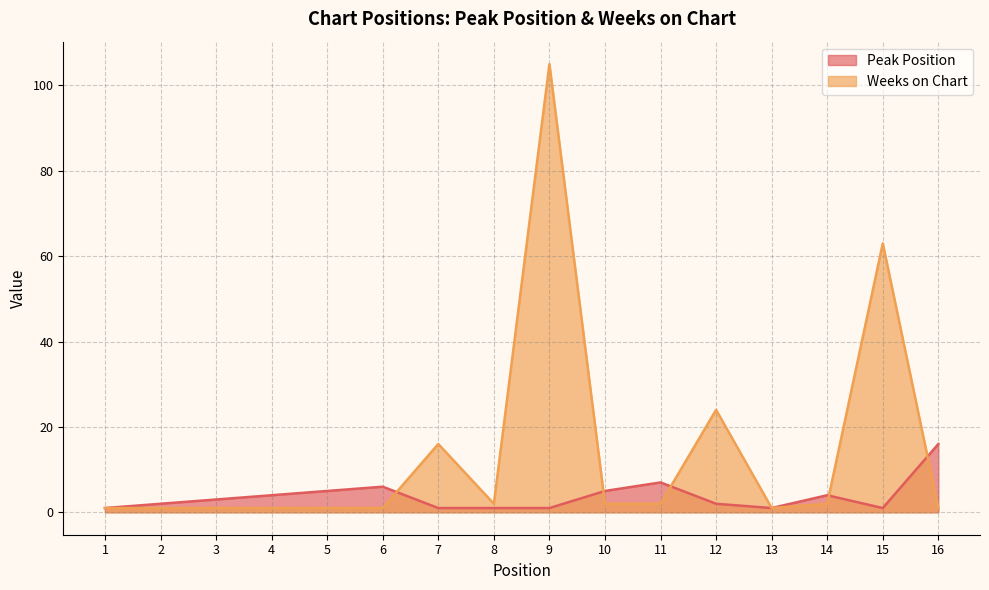

What is the value of the Peak Position point at the 14th from the left?

4